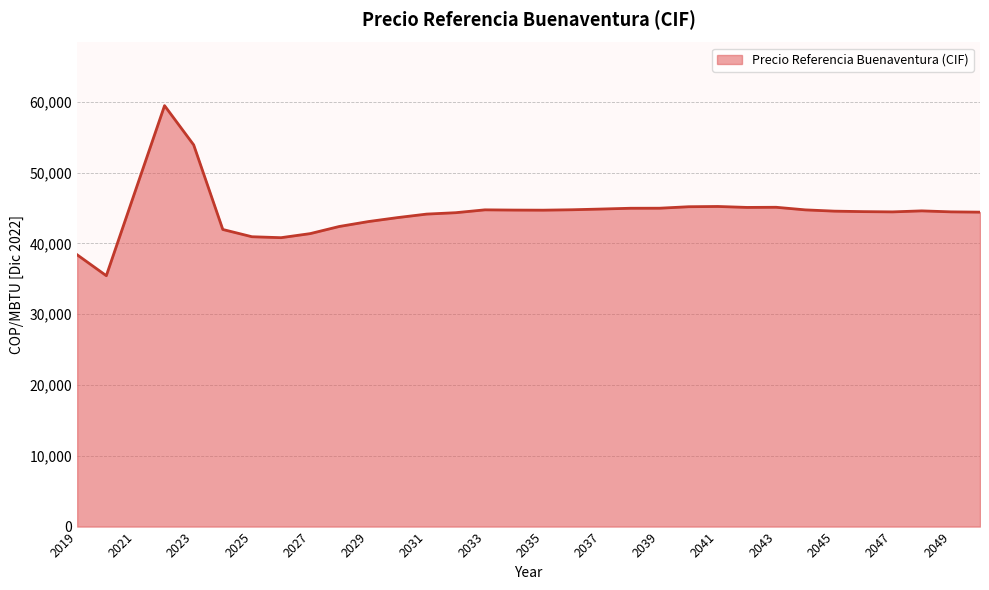

What is the difference between the maximum and minimum values?

24015.1